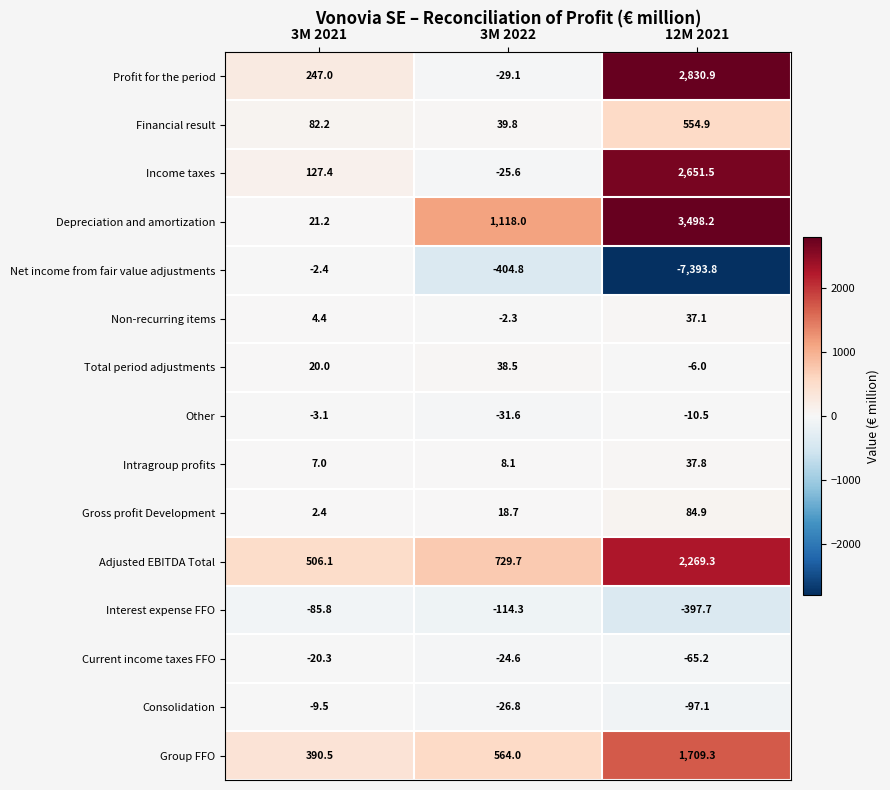

Count the number of data series in this chart.

15